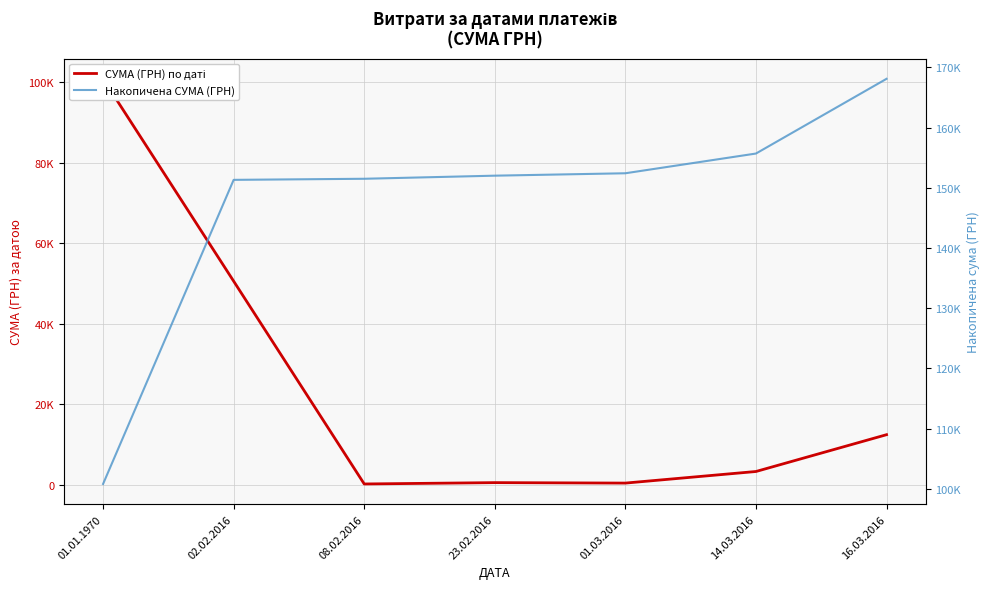

Where is Накопичена СУМА (ГРН) nearest to the value 134446?

02.02.2016